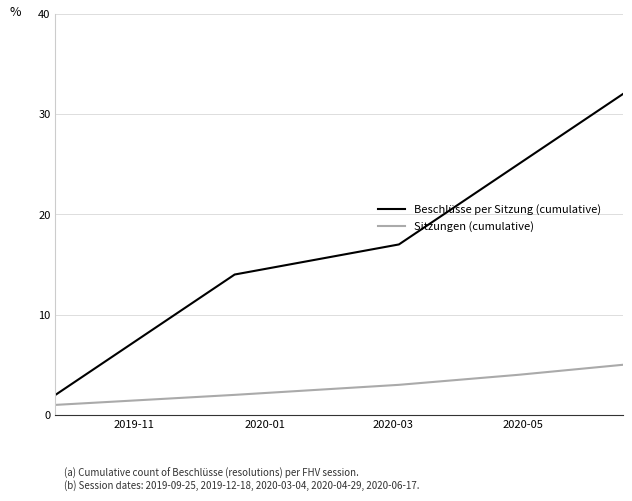

Which series has the largest total across all categories?

Beschlüsse per Sitzung (cumulative)